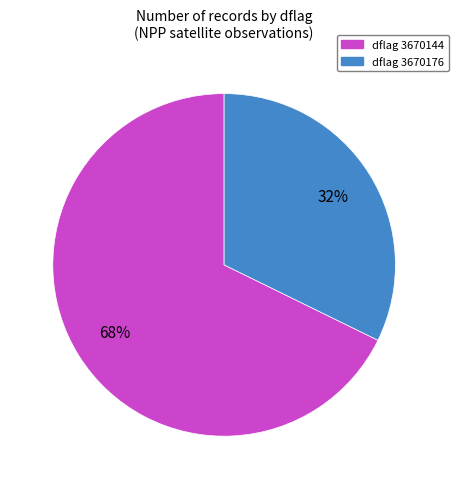

Do dflag 3670176 and dflag 3670144 together represent more than half of the pie?

Yes